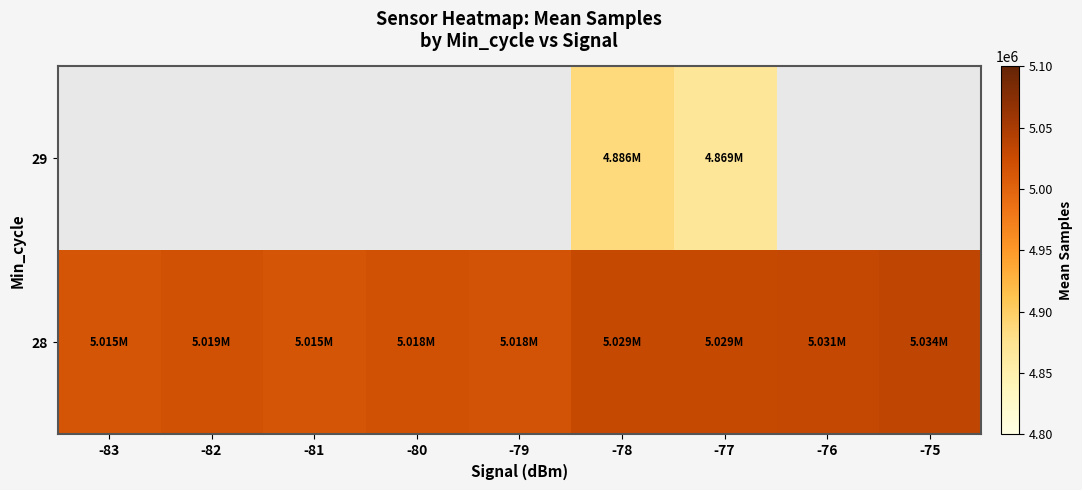

At which category does the chart reach its peak across all series?

-75